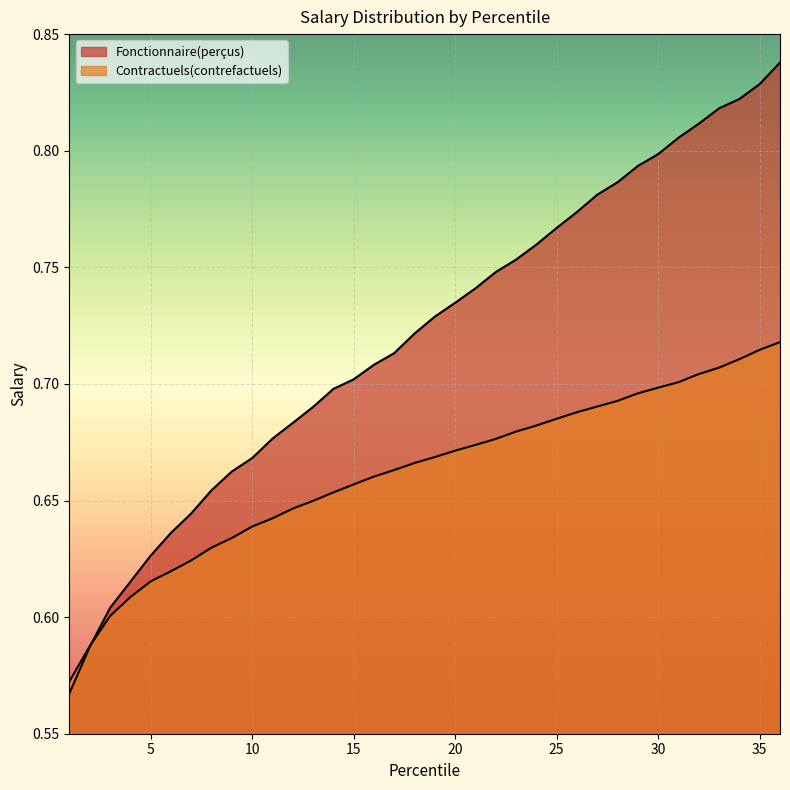

Reading left to right, extract all data points from this chart.

Fonctionnaire(perçus): 0.6	0.6	0.6	0.6	0.6	0.6	0.6	0.7	0.7	0.7	0.7	0.7	0.7	0.7	0.7	0.7	0.7	0.7	0.7	0.7	0.7	0.7	0.8	0.8	0.8	0.8	0.8	0.8	0.8	0.8	0.8	0.8	0.8	0.8	0.8	0.8
Contractuels(contrefactuels): 0.6	0.6	0.6	0.6	0.6	0.6	0.6	0.6	0.6	0.6	0.6	0.6	0.6	0.7	0.7	0.7	0.7	0.7	0.7	0.7	0.7	0.7	0.7	0.7	0.7	0.7	0.7	0.7	0.7	0.7	0.7	0.7	0.7	0.7	0.7	0.7